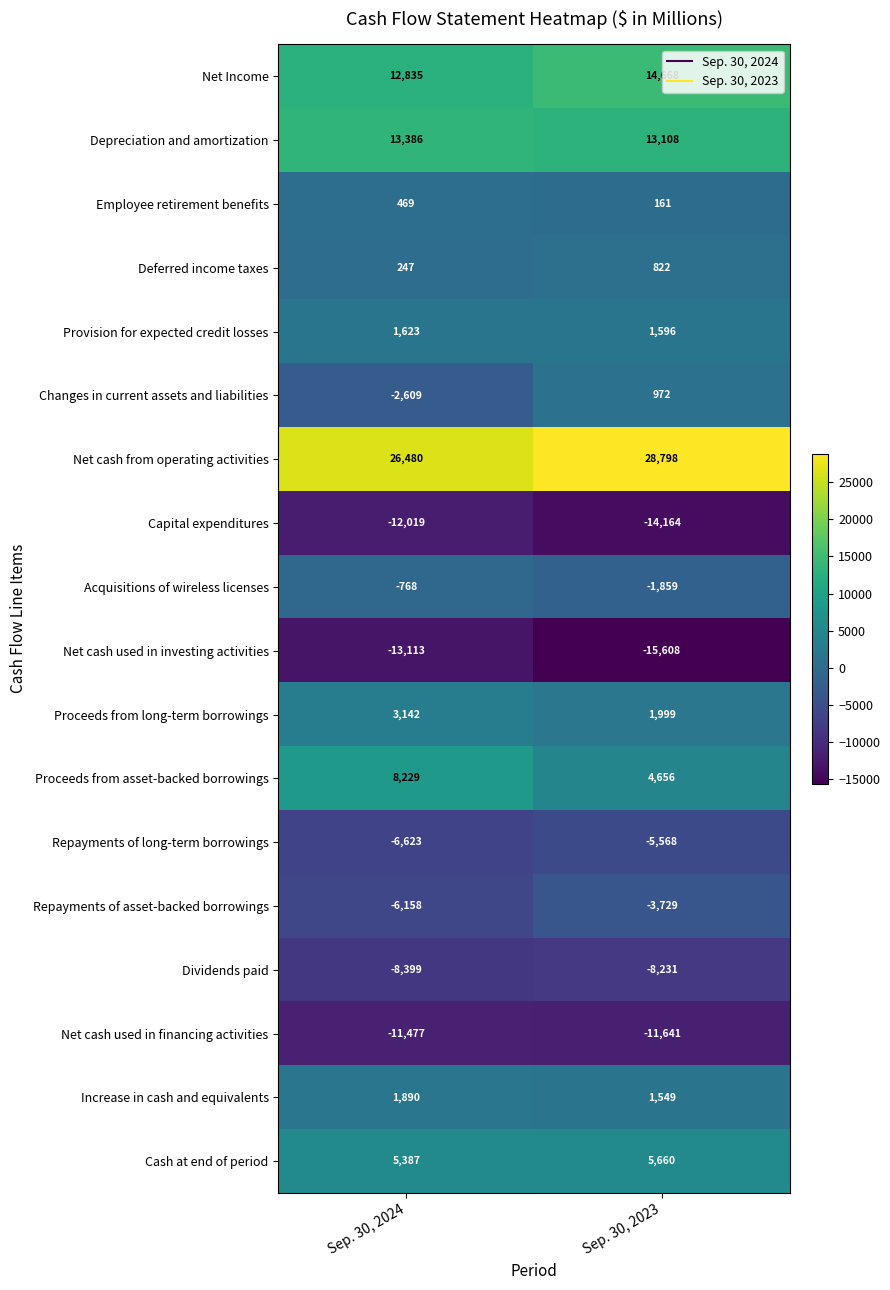

The Repayments of long-term borrowings series shows -6623 at Sep. 30, 2024. True or false?

True